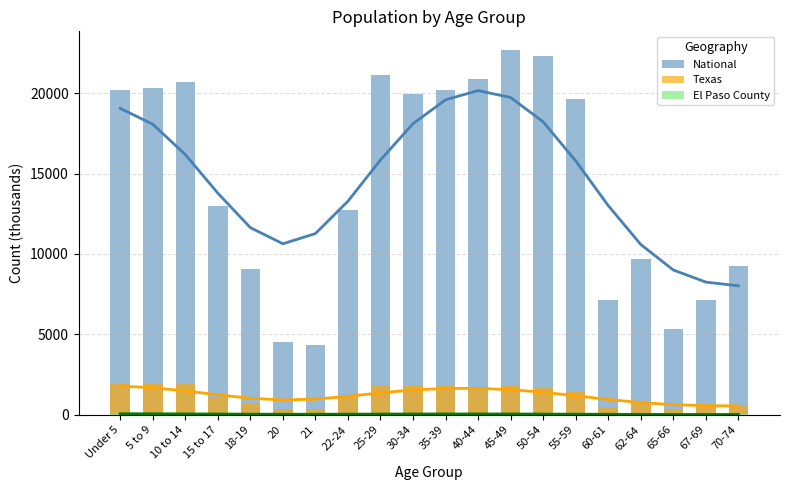

Reading left to right, what are all the values shown in this chart?

National: Under 5=20201.4	5 to 9=20348.7	10 to 14=20677.2	15 to 17=12954.3	18-19=9086.1	20=4519.1	21=4354.3	22-24=12712.6	25-29=21101.8	30-34=19962.1	35-39=20179.6	40-44=20891.0	45-49=22708.6	50-54=22298.1	55-59=19664.8	60-61=7113.7	62-64=9704.2	65-66=5319.9	67-69=7115.4	70-74=9278.2
Texas: Under 5=1928.5	5 to 9=1928.2	10 to 14=1881.9	15 to 17=1127.2	18-19=755.9	20=369.0	21=359.0	22-24=1089.0	25-29=1853.0	30-34=1760.4	35-39=1763.6	40-44=1694.8	45-49=1760.5	50-54=1674.9	55-59=1422.9	60-61=500.5	62-64=674.2	65-66=373.1	67-69=480.0	70-74=619.2
El Paso County: Under 5=64.6	5 to 9=66.1	10 to 14=67.9	15 to 17=42.2	18-19=27.2	20=13.2	21=12.5	22-24=36.5	25-29=56.5	30-34=50.2	35-39=53.8	40-44=51.0	45-49=52.0	50-54=49.8	55-59=41.4	60-61=14.3	62-64=19.1	65-66=10.5	67-69=13.9	70-74=19.8